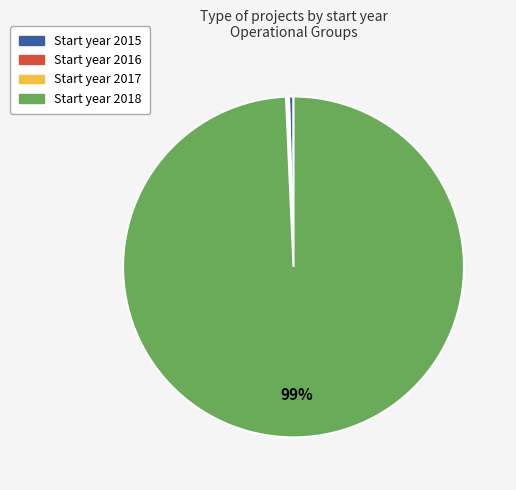

Is there any slice that represents more than half of the pie?

Yes